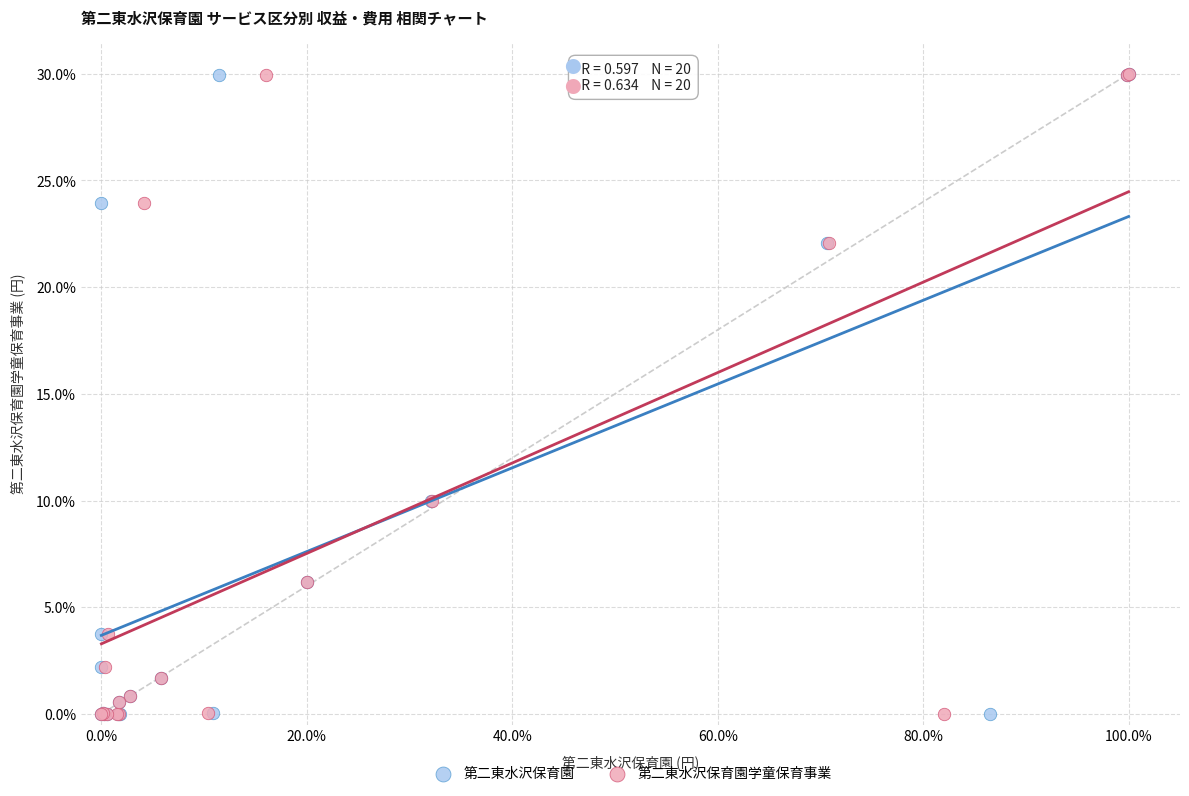

What are all the series names shown in the legend?

第二東水沢保育園, 第二東水沢保育園学童保育事業